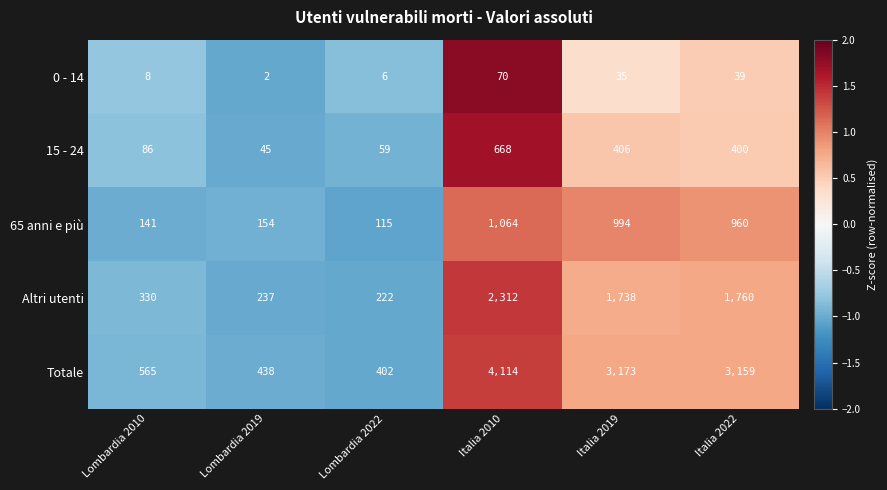

How many values in the 0 - 14 series are below 35?

3